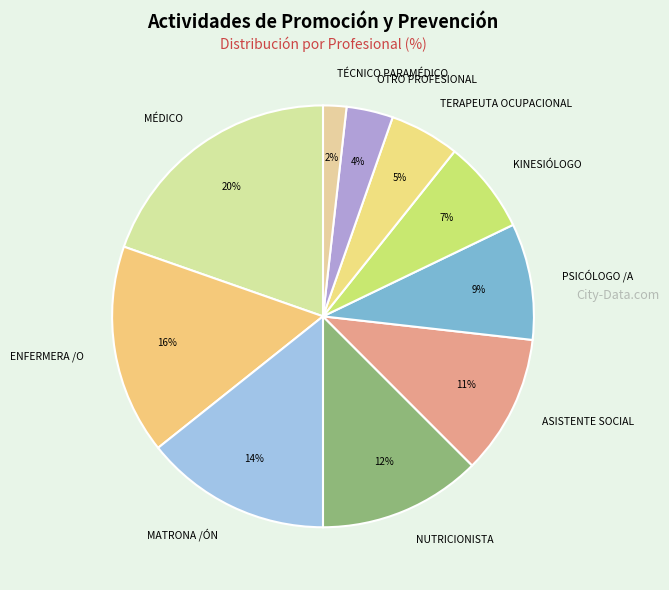

Combined, do MATRONA /ÓN and MÉDICO account for over 50%?

No